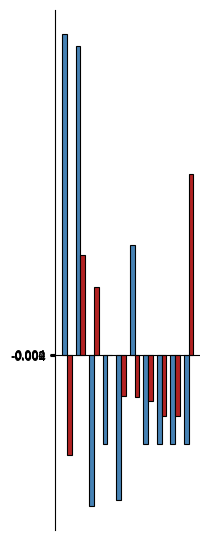

What is the greatest value displayed?

1.7